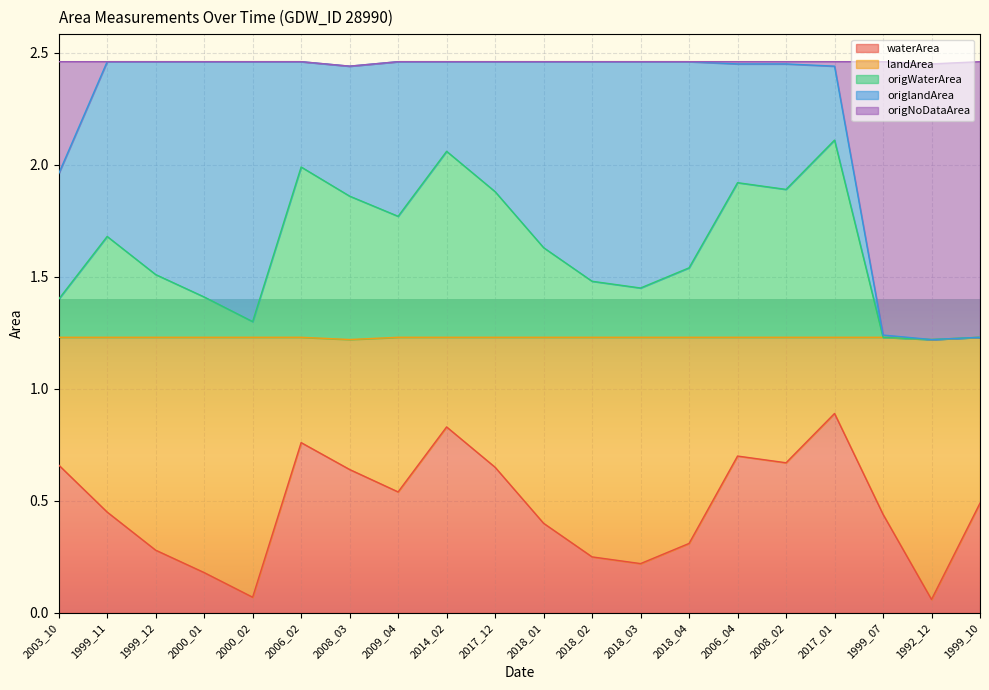

The value of waterArea at 2006_04 is 0.4. True or false?

False